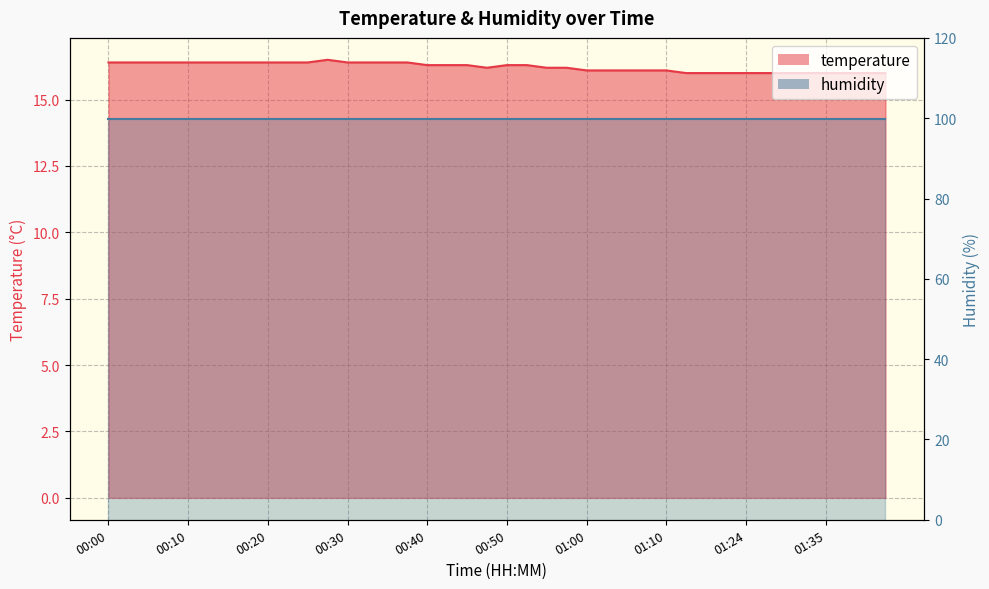

Count the number of categories in the chart.

40